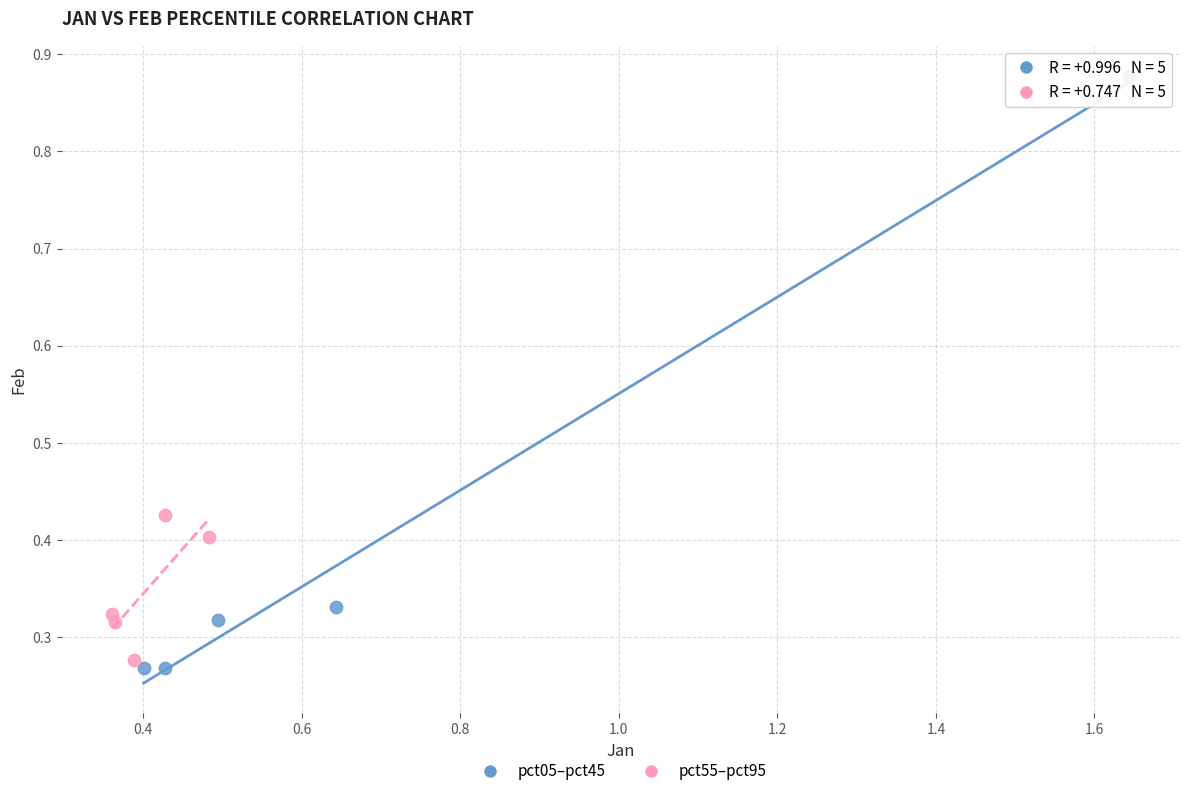

Which series has the largest Y range (max minus min)?

pct05–pct45